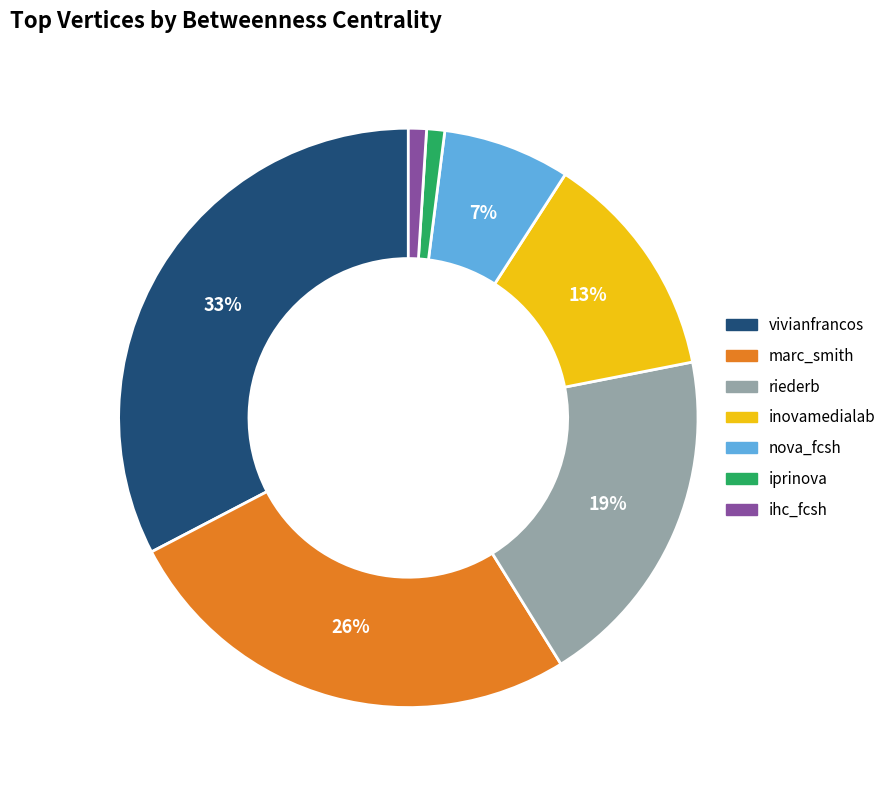

What is the largest slice in the pie chart?

vivianfrancos